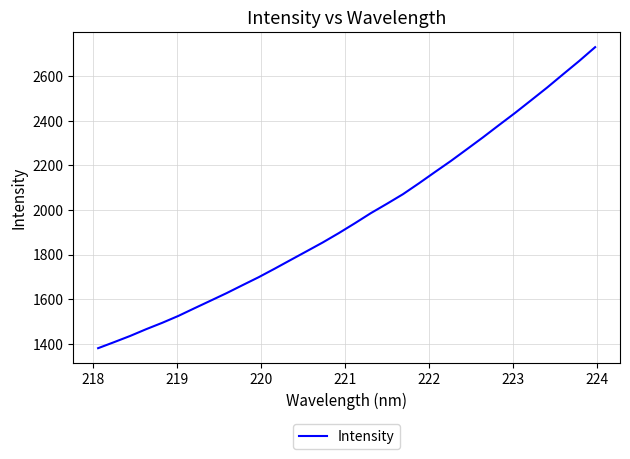

What is the difference between the maximum and minimum values?

1349.2